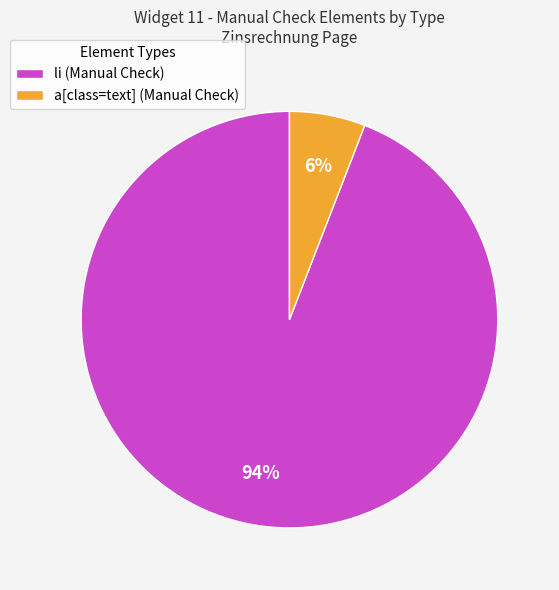

To the nearest percent, what is the average slice percentage?

50%